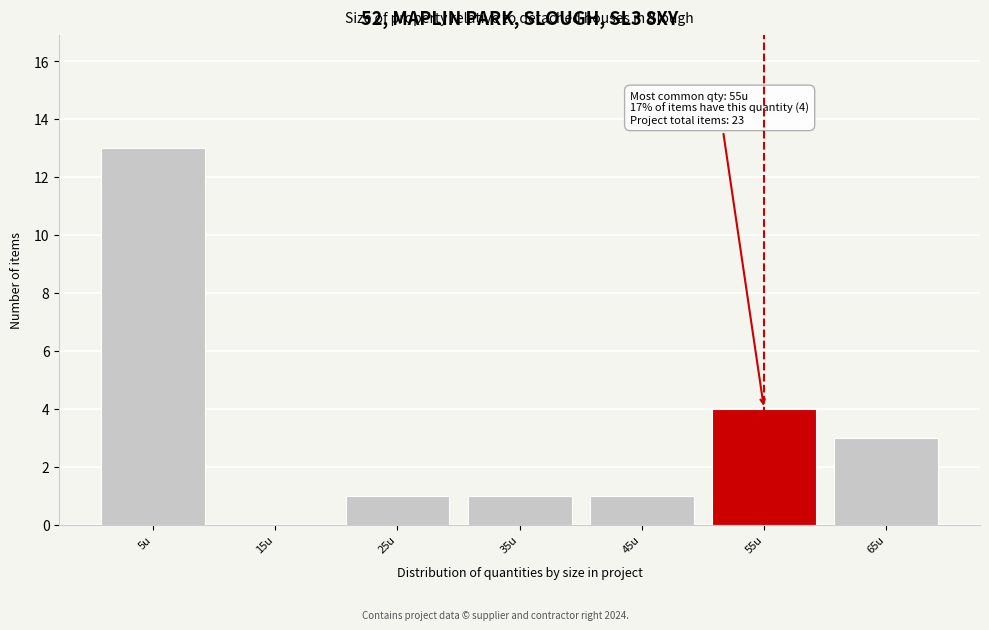

Which range on the x-axis has the tallest bar?

0 to 10